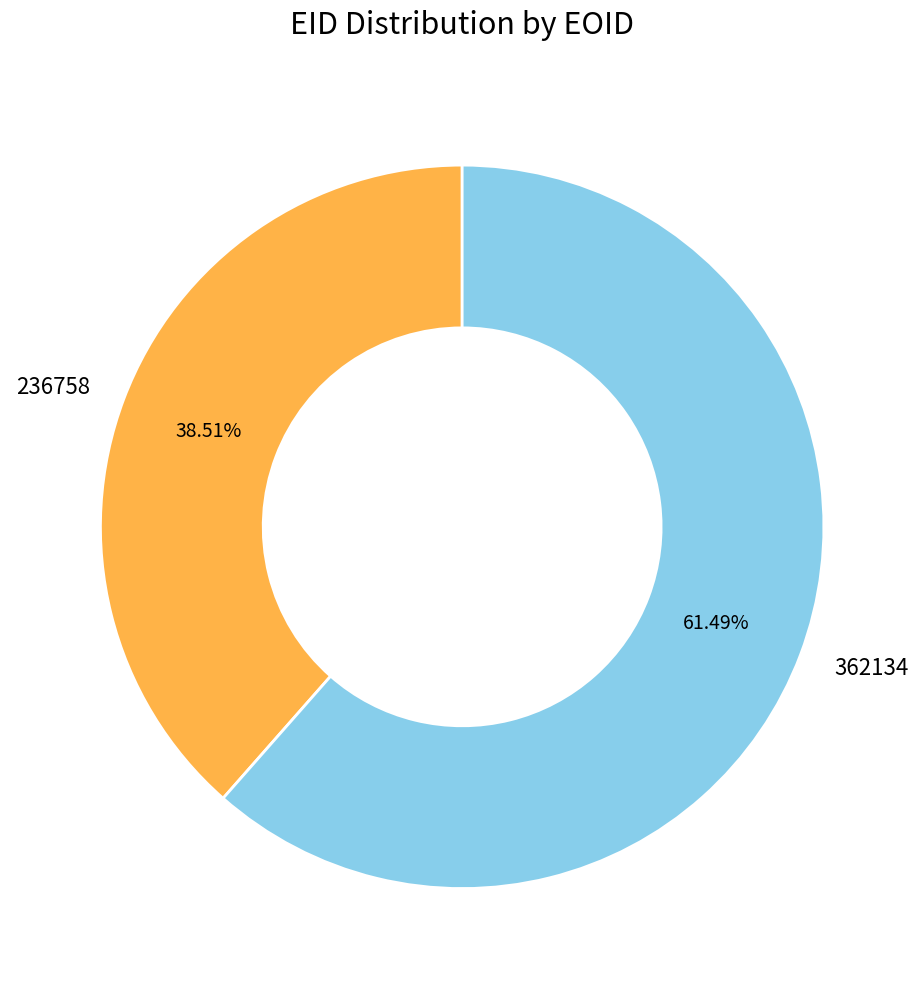

Which has a higher value, 236758 or 362134?

362134